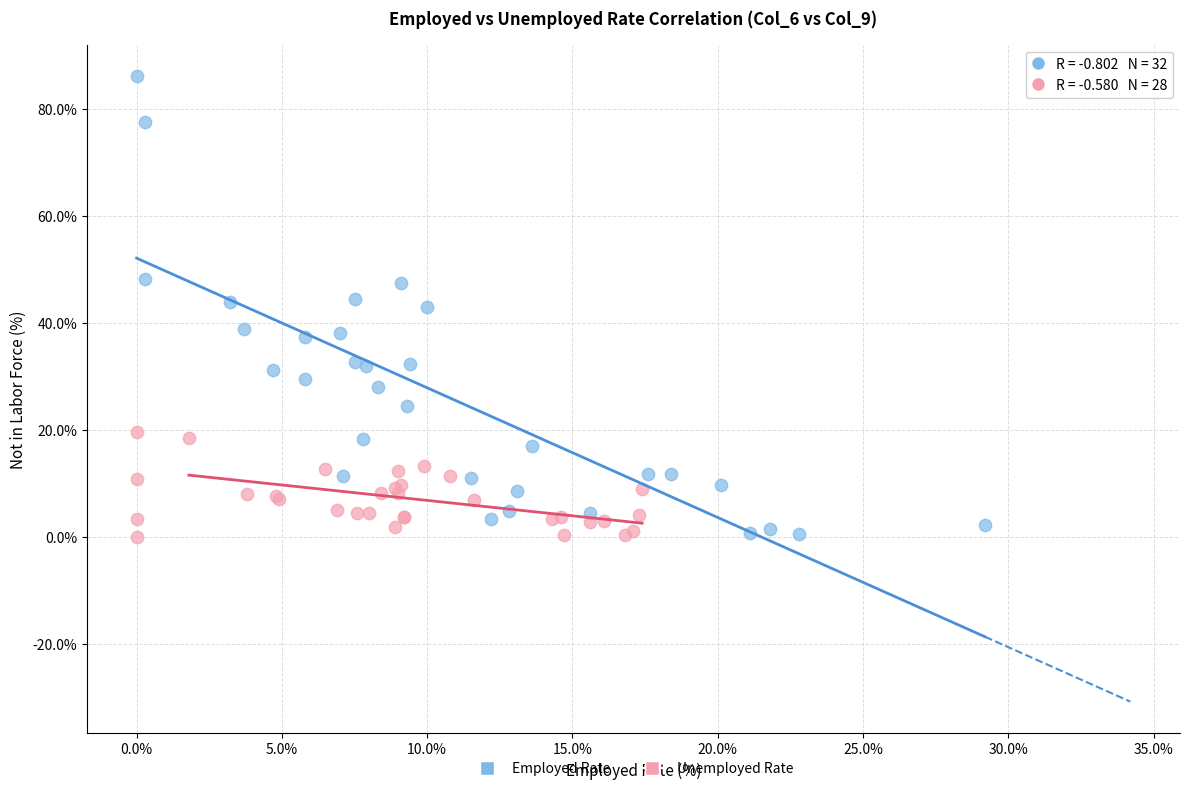

What are all the series names shown in the legend?

Employed Rate, Unemployed Rate